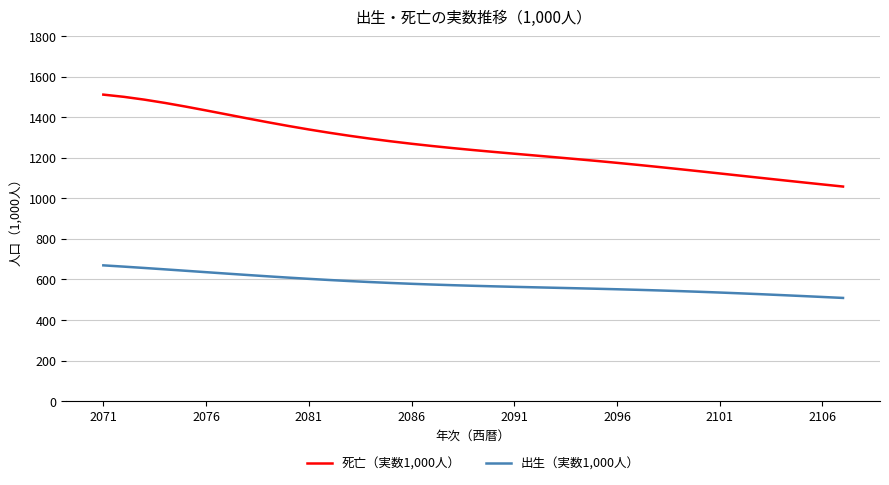

True or false: 出生（実数1,000人） and 死亡（実数1,000人） intersect in this chart.

False